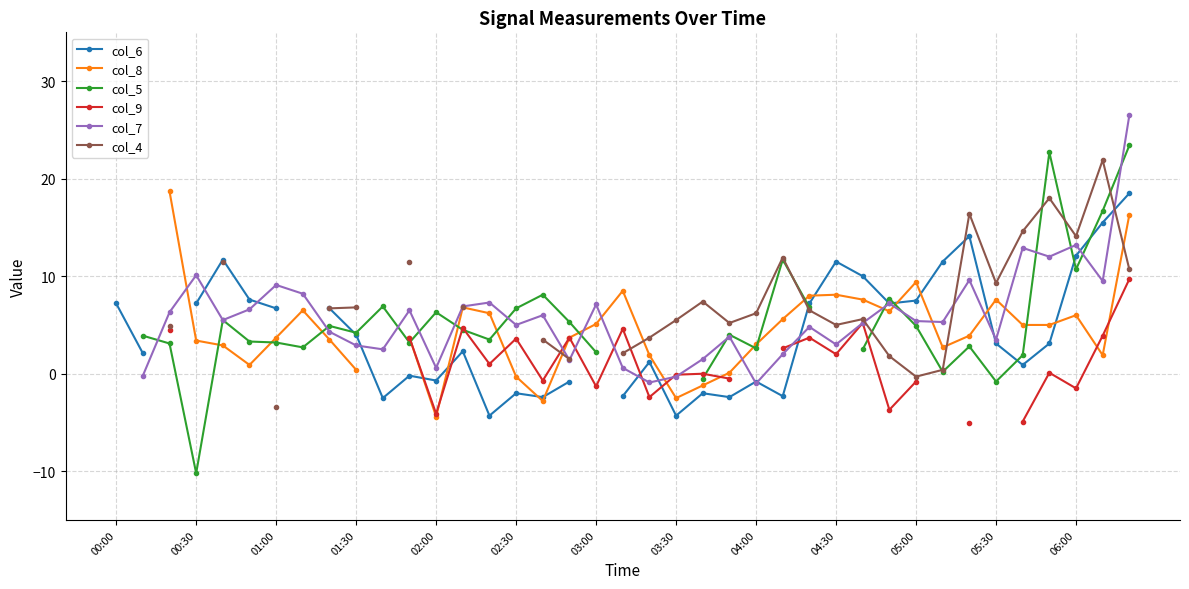

What position from the left is 38?

39